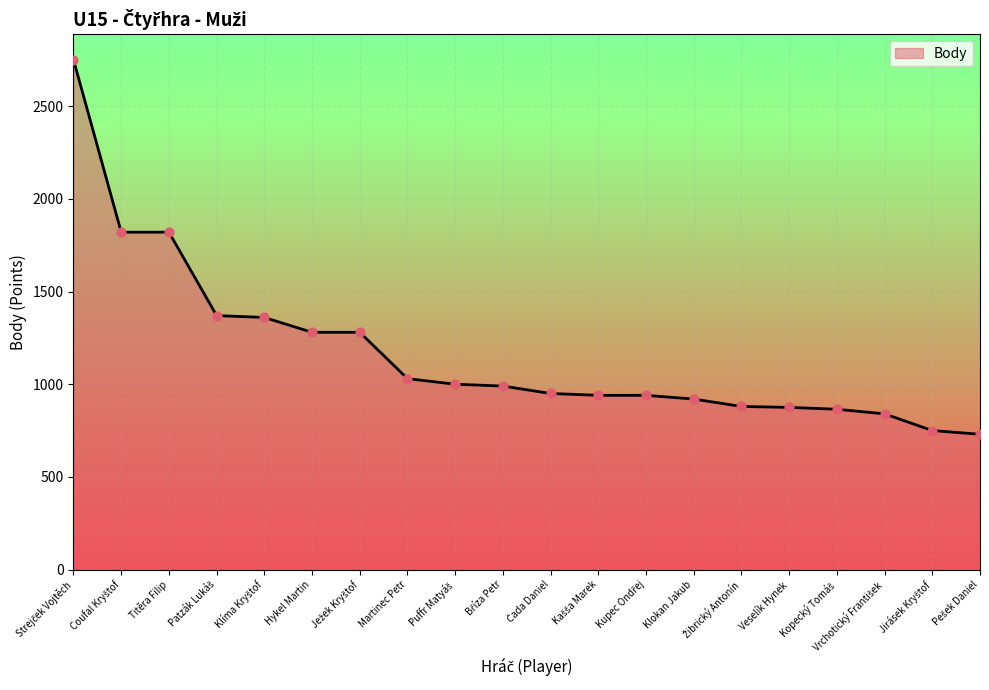

What is the difference between the maximum and minimum values?

2020